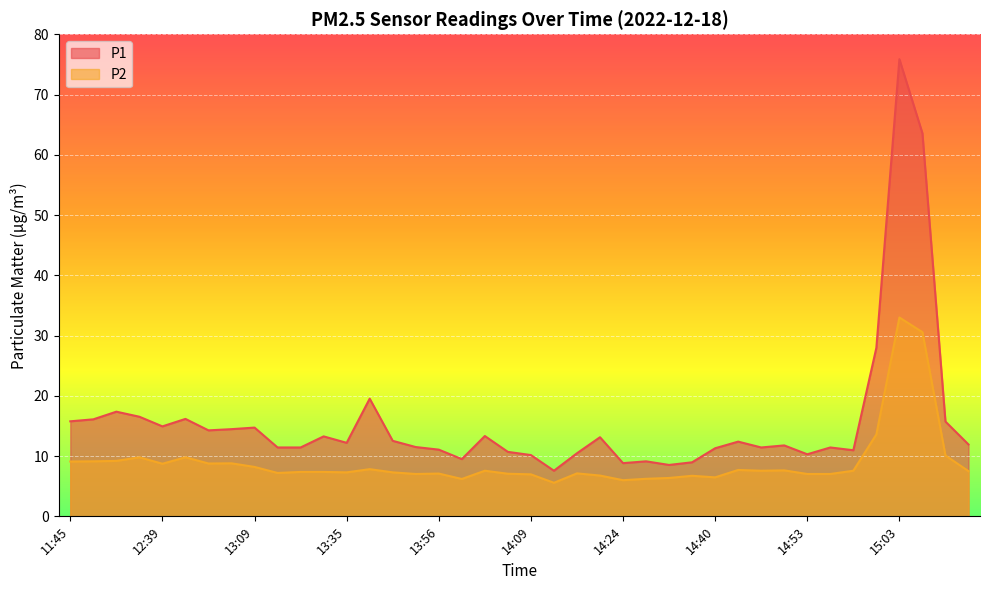

At which category is the sum across all series the highest?

15:03